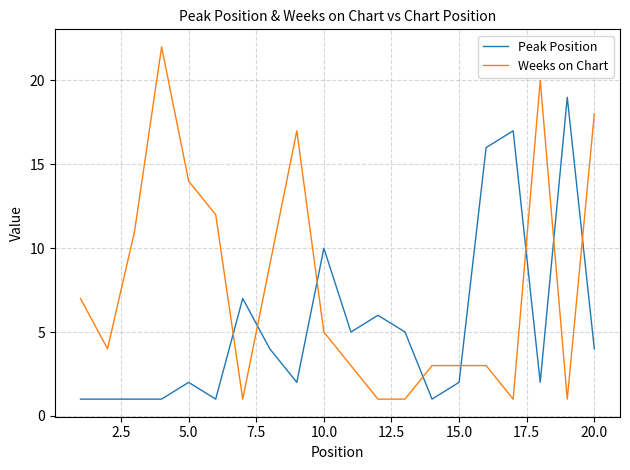

Rank the series by their average value, from highest to lowest.

Weeks on Chart, Peak Position